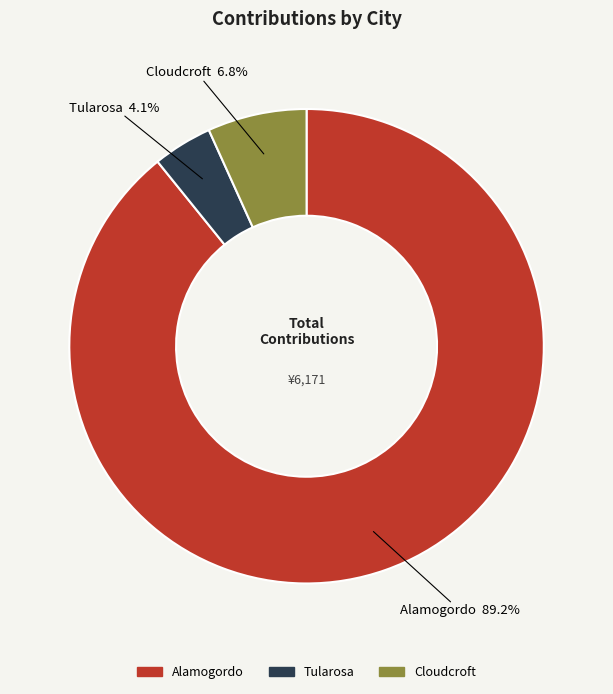

Which category has the smallest portion of the pie?

Tularosa